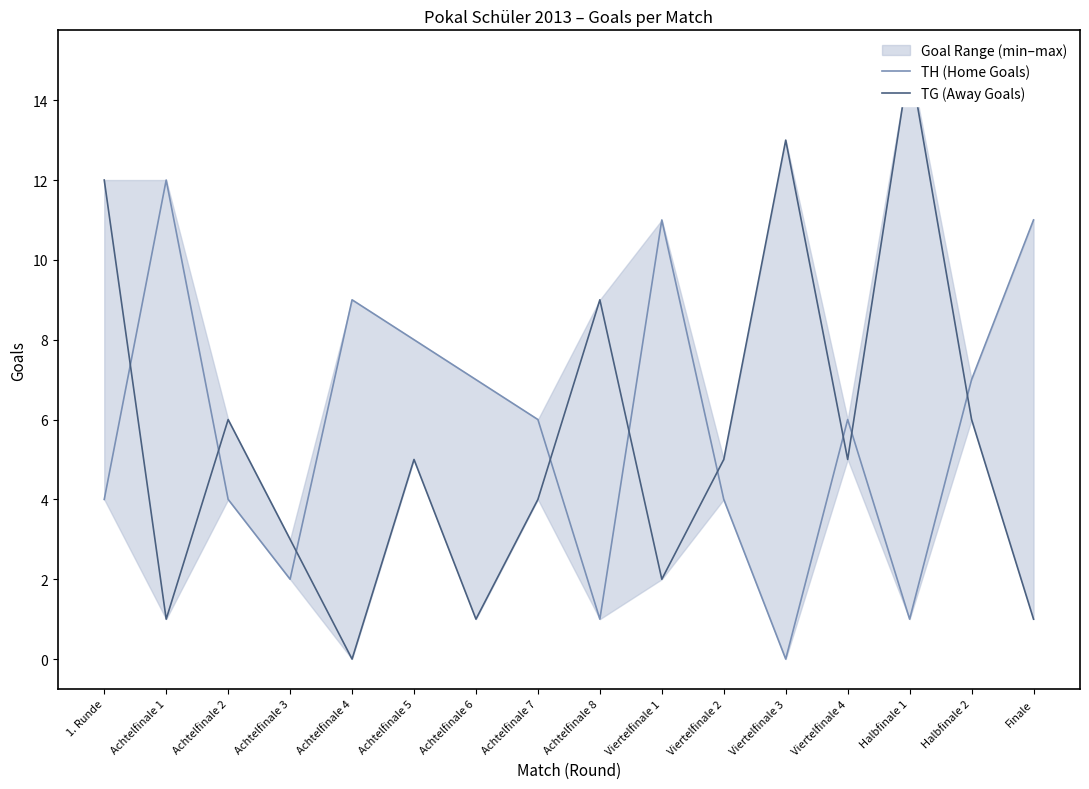

How many series are shown in this chart?

2